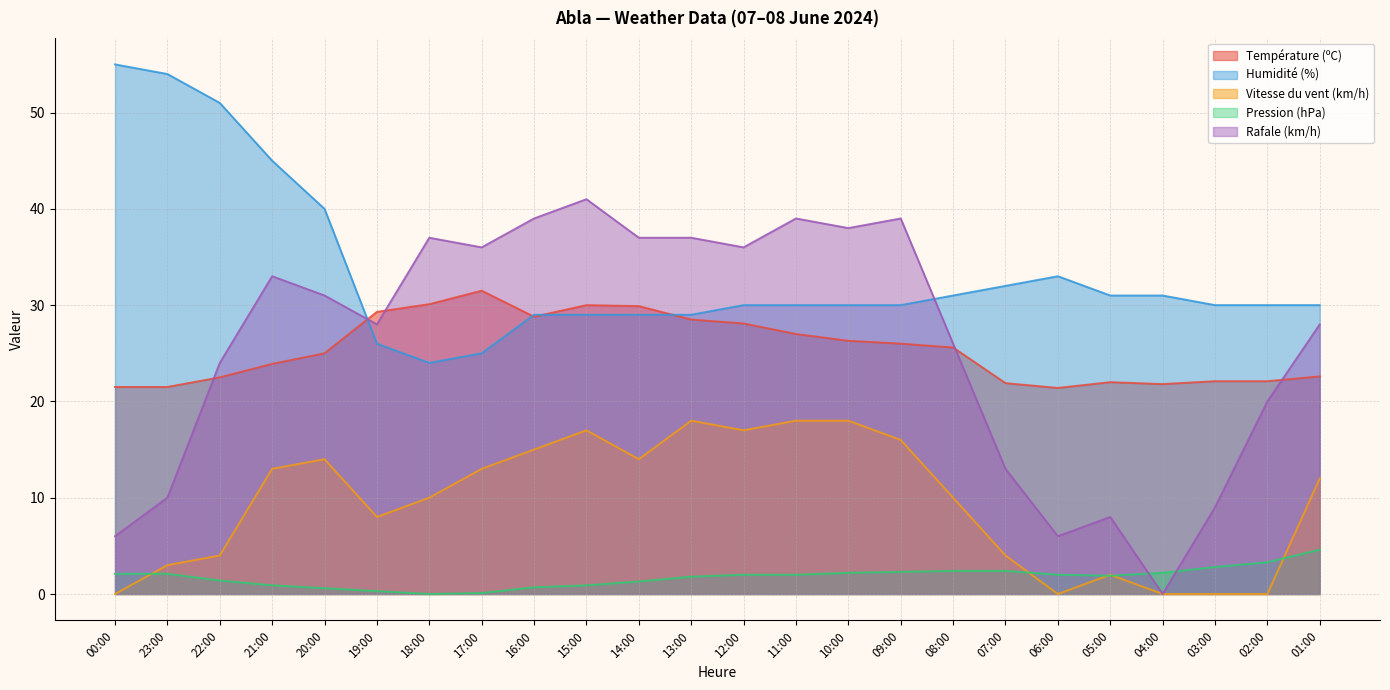

In Rafale (km/h), how many points are lower than both neighbors (excluding endpoints)?

6